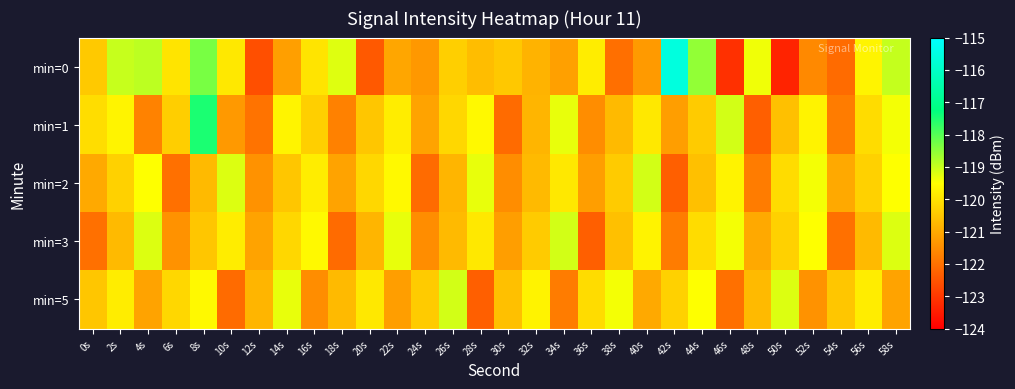

Which has a higher value, 18s or 30s?

18s